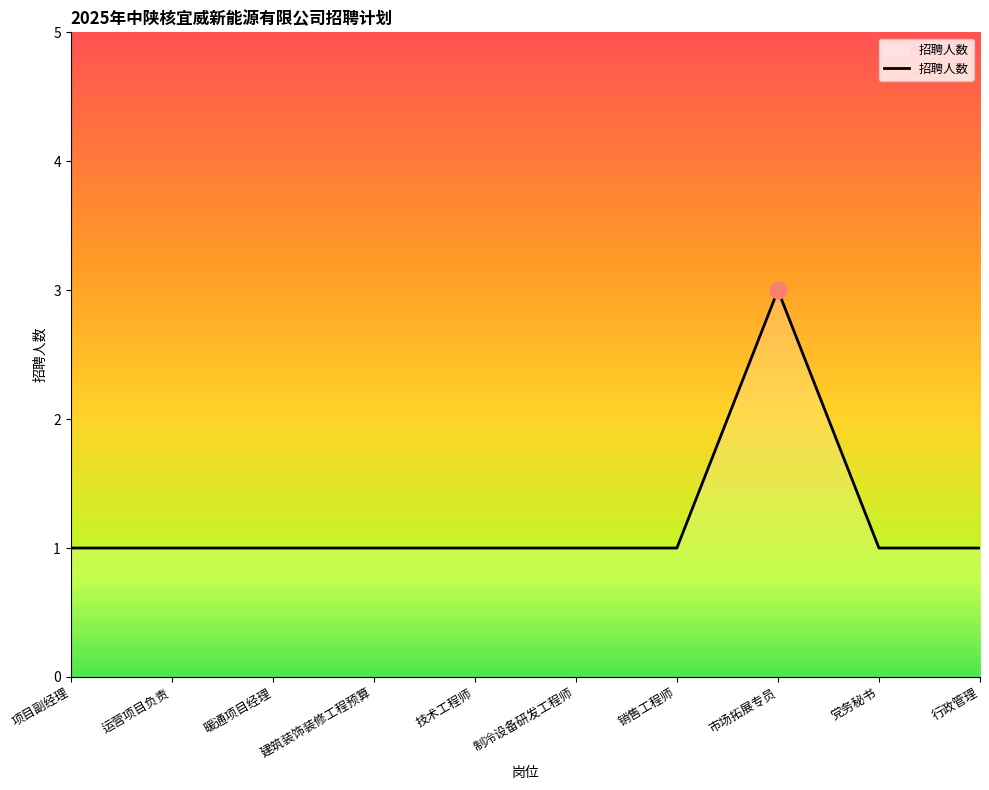

Reading right to left, transcribe all the data shown in this chart.

行政管理=1	党务秘书=1	市场拓展专员=3	销售工程师=1	制冷设备研发工程师=1	技术工程师=1	建筑装饰装修工程预算=1	暖通项目经理=1	运营项目负责=1	项目副经理=1